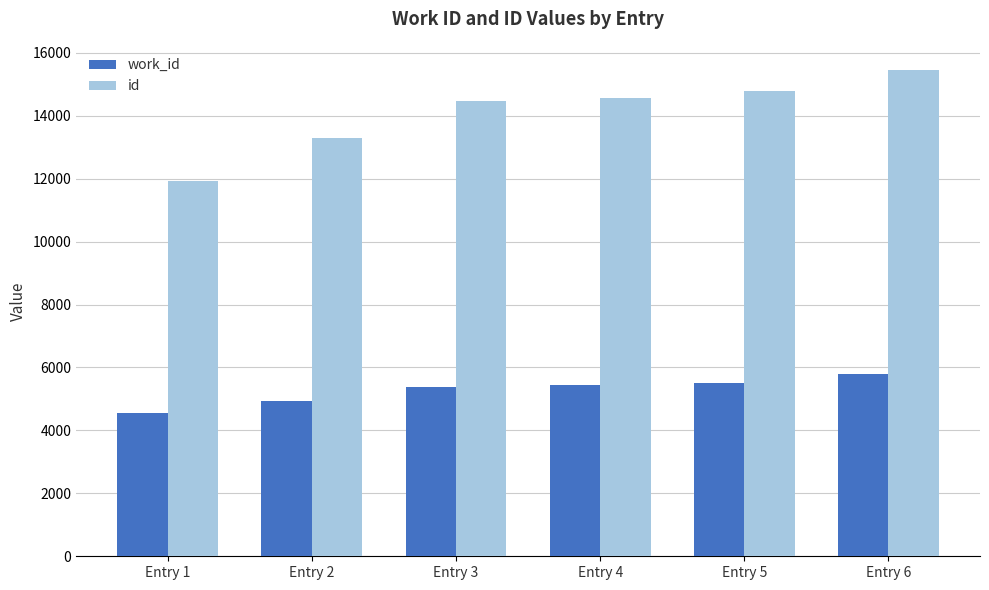

List the series in order of their peak value, highest first.

id, work_id